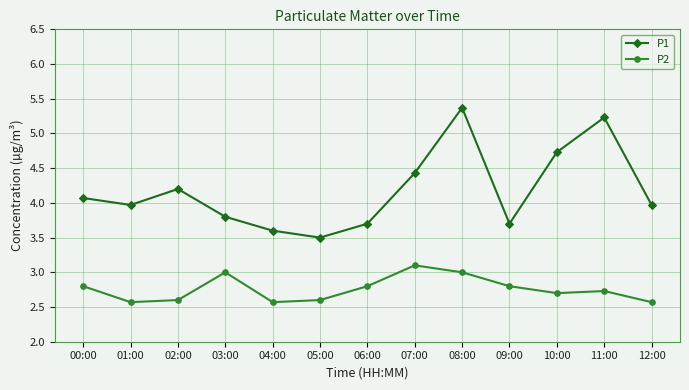

True or false: P1 and P2 intersect in this chart.

False